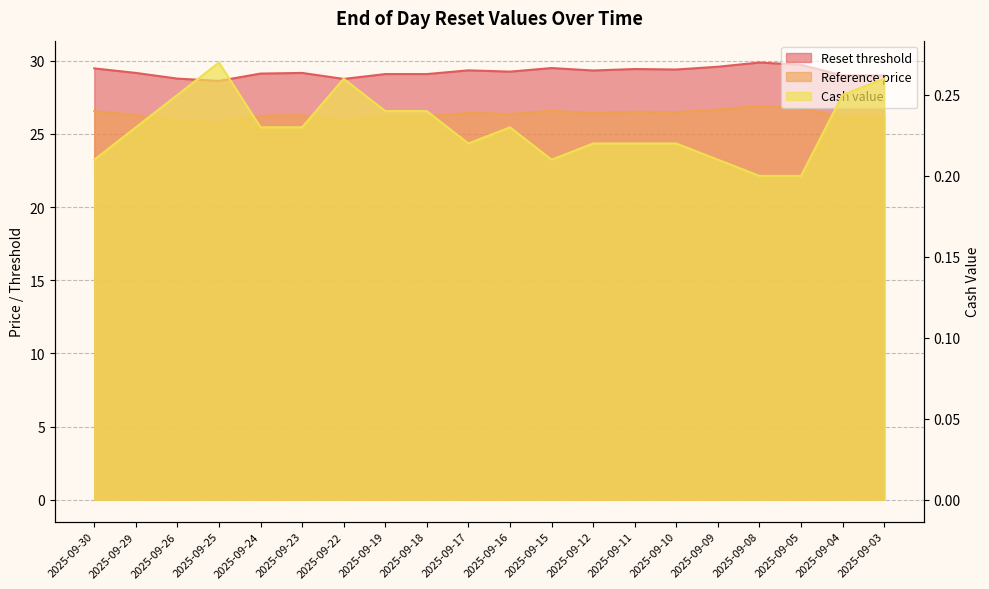

Between 2025-09-15 and 2025-09-03, which series saw the biggest shift?

Reset threshold